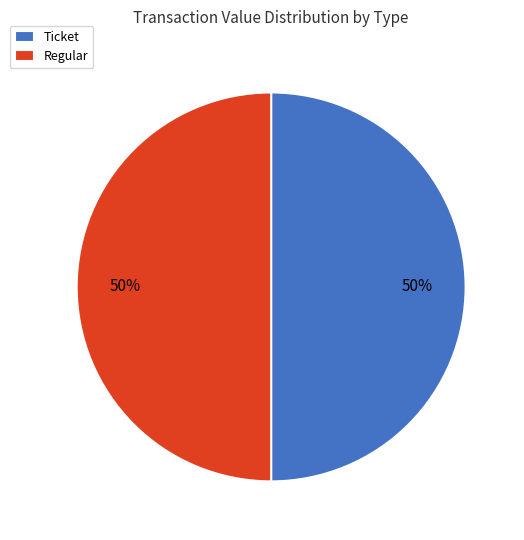

Approximately how many times larger is the value at Regular compared to Ticket?

1.0